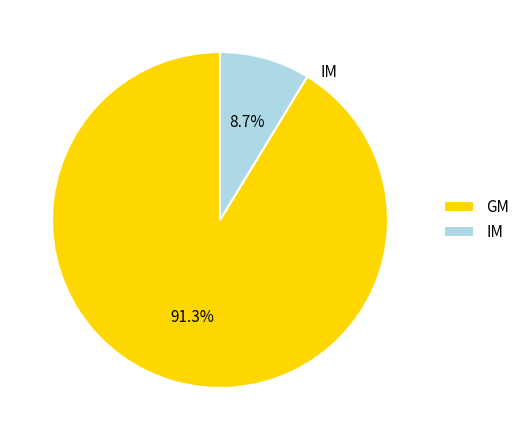

Which slice is the largest?

GM